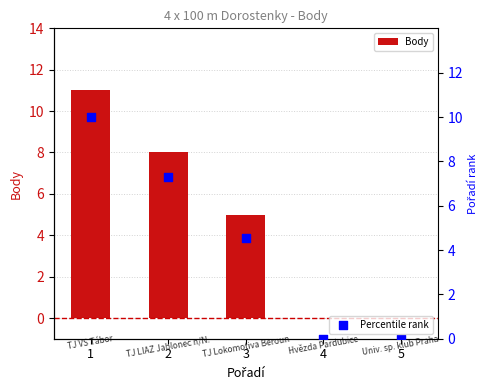

Which series has the largest Y range (max minus min)?

Body